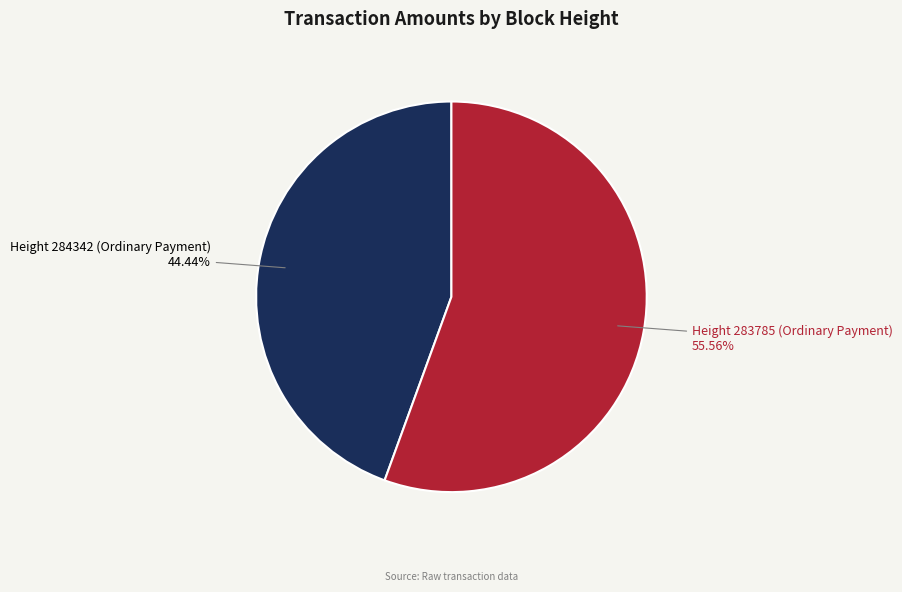

Count the number of slices in the pie.

2